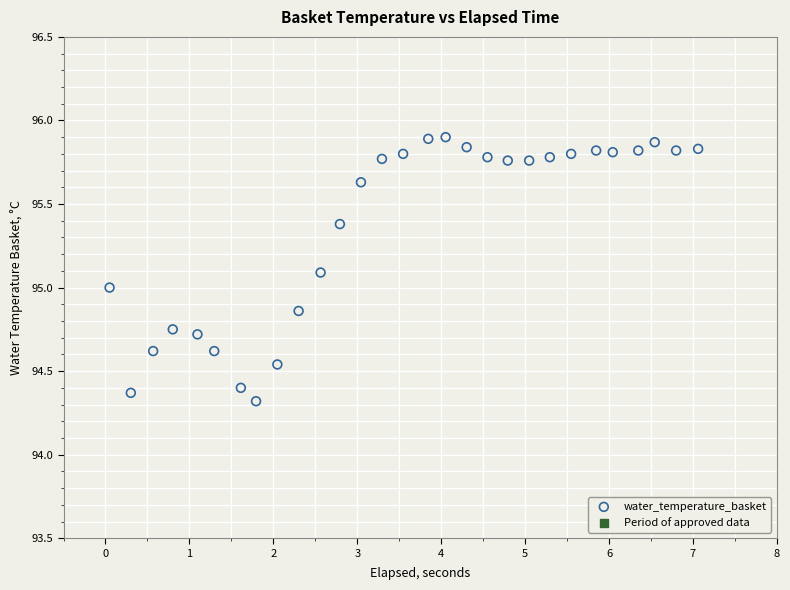

What is the range of X values (max minus min)?

7.0